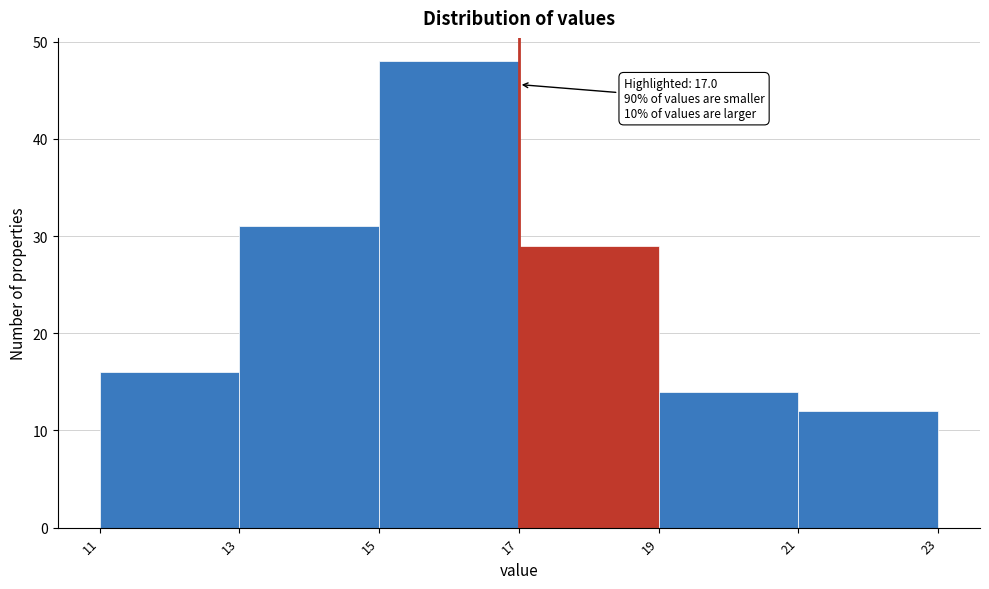

Which range on the x-axis has the tallest bar?

15 to 17